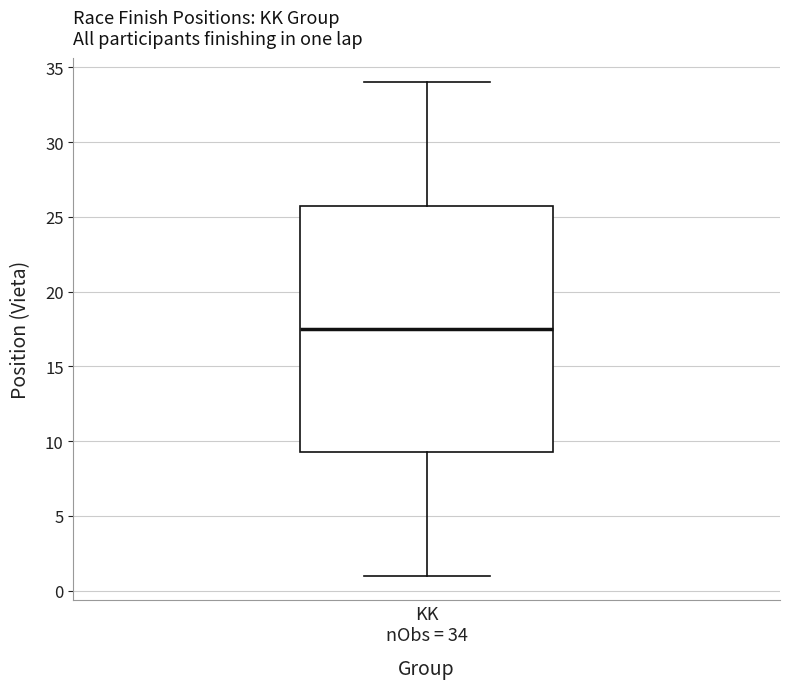

Where does the median line of the box for KK nObs = 34 sit on the y-axis? The values are not printed on the chart, so give them approximately, as read against the axis.

17.5